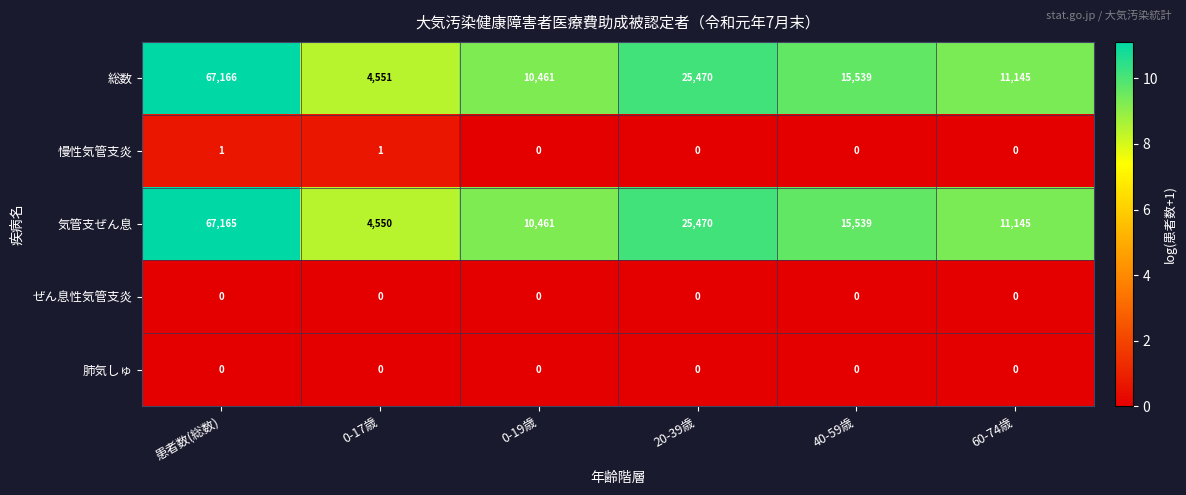

How many categories are shown in the chart?

6